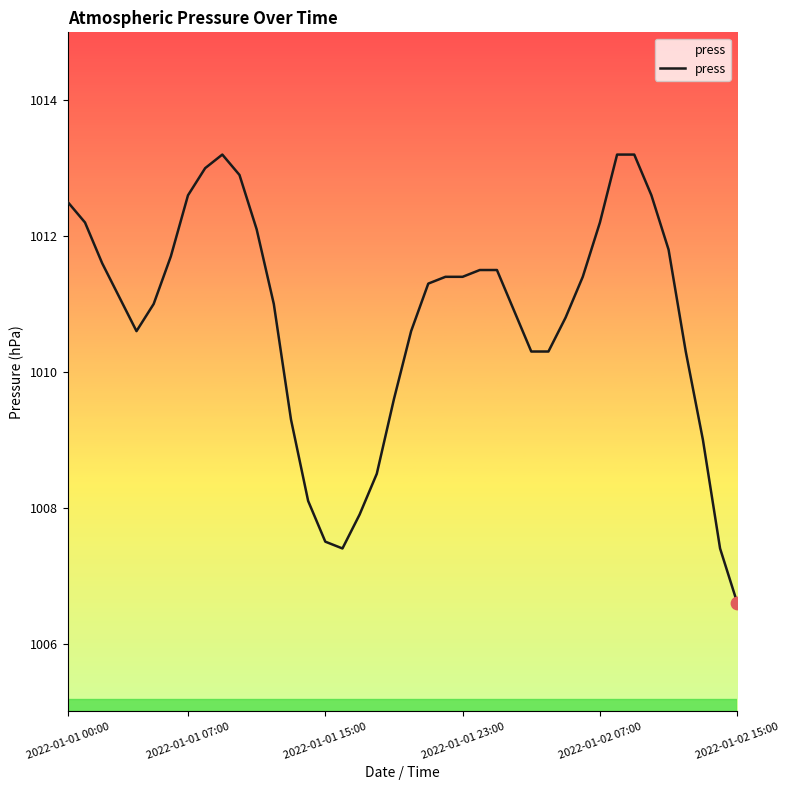

What is the difference between the maximum and minimum values?

6.6